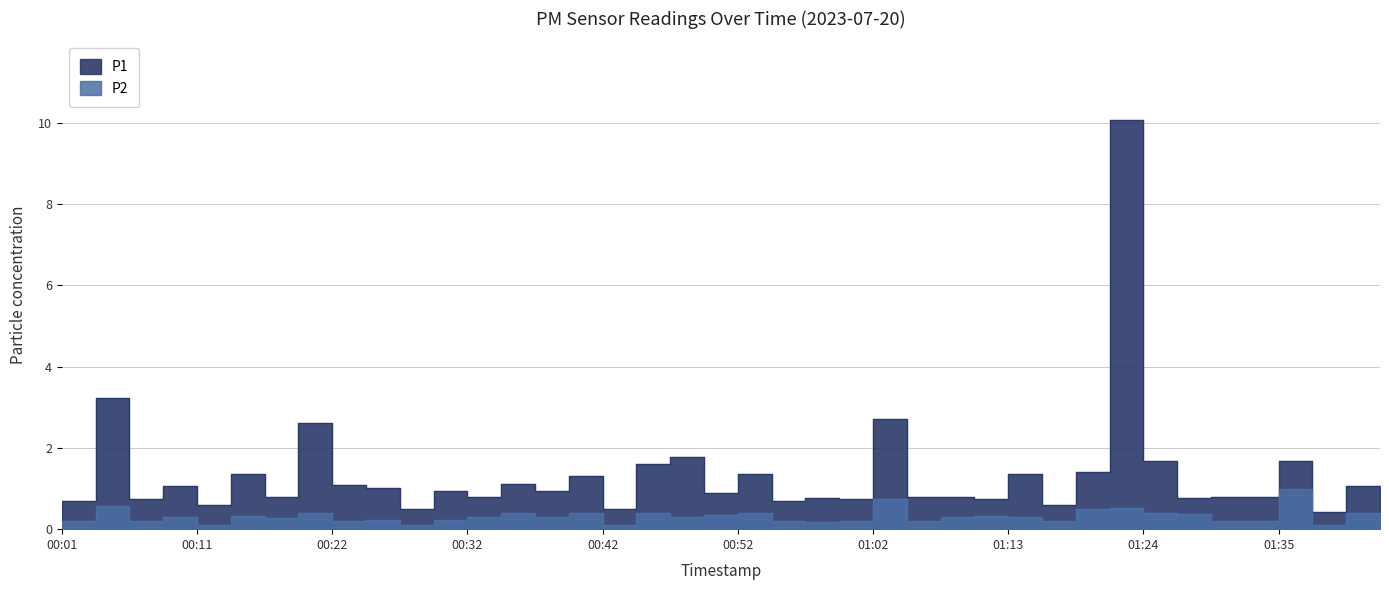

What is the average value of the P2 series?

0.3